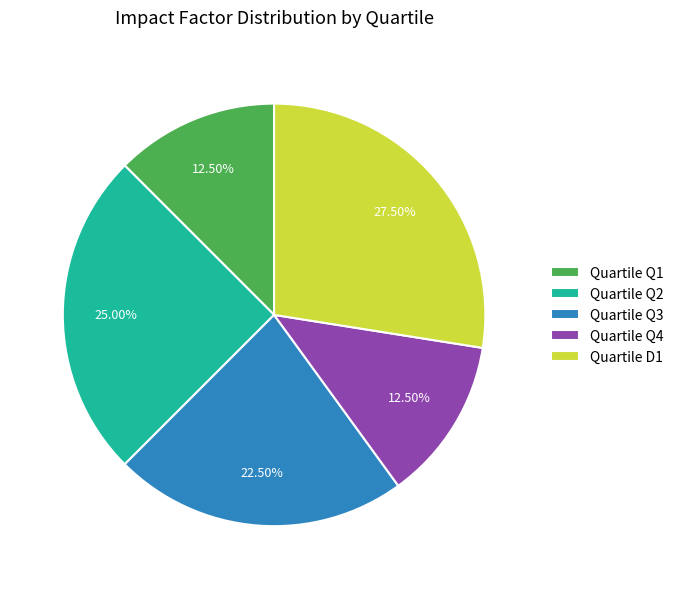

What is the ratio of the value at Quartile Q2 to the value at Quartile Q4?

2.0